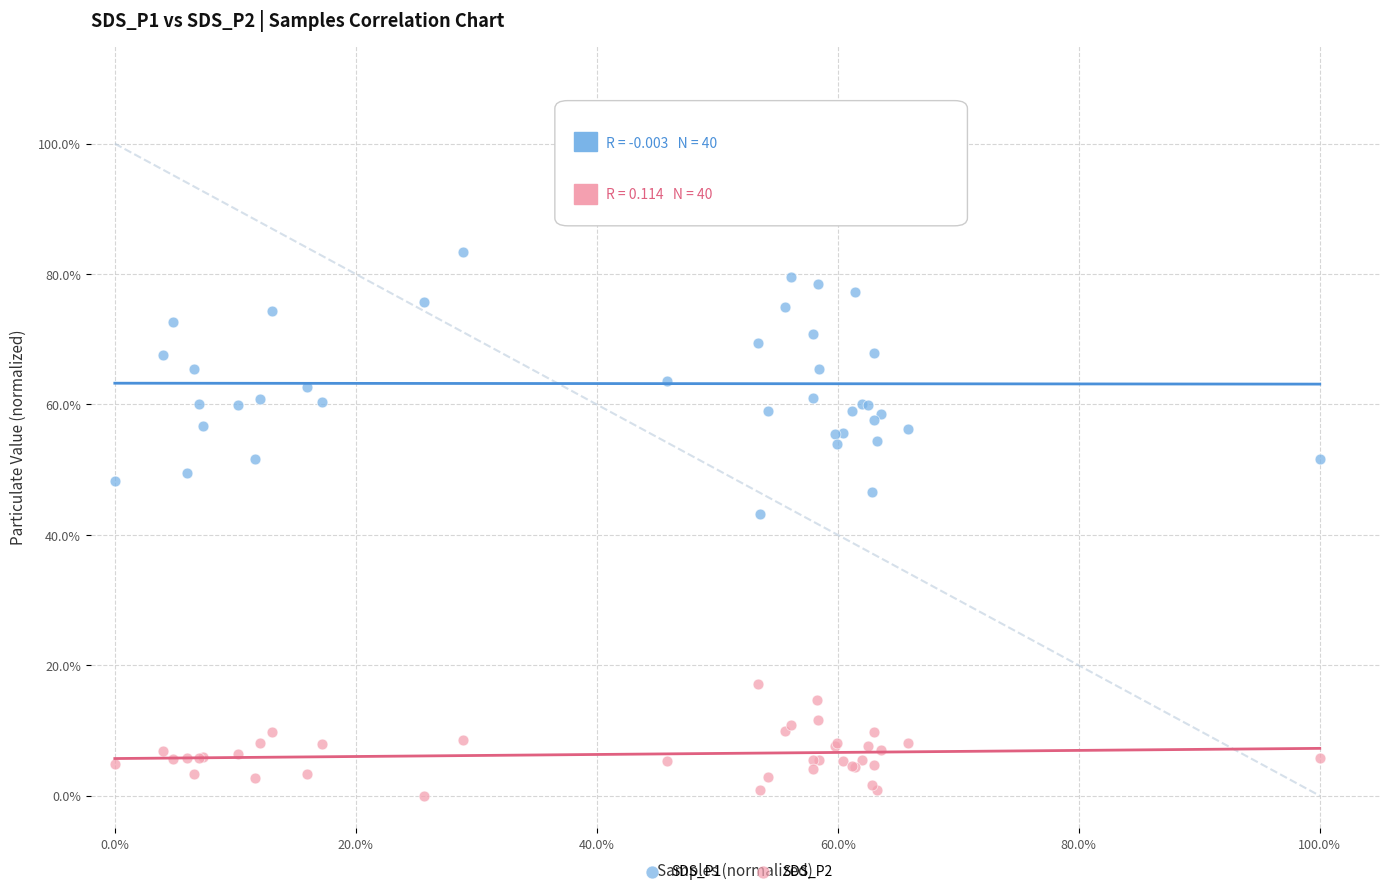

Which series has the largest Y range (max minus min)?

SDS_P1